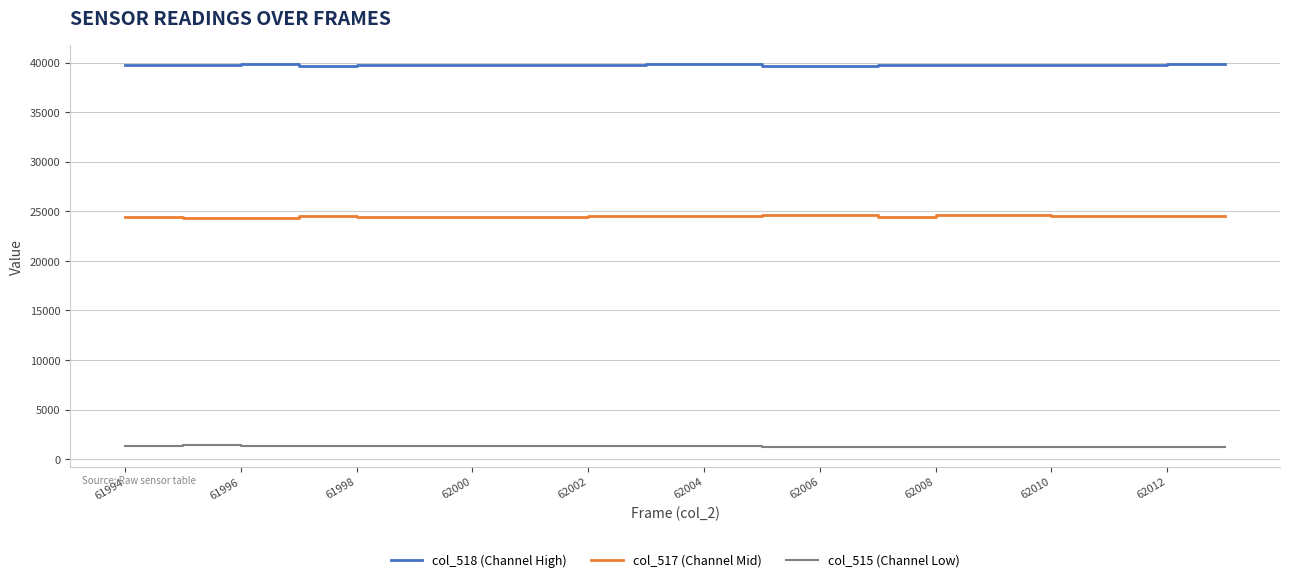

True or false: col_517 (Channel Mid) and col_515 (Channel Low) cross at least once.

False